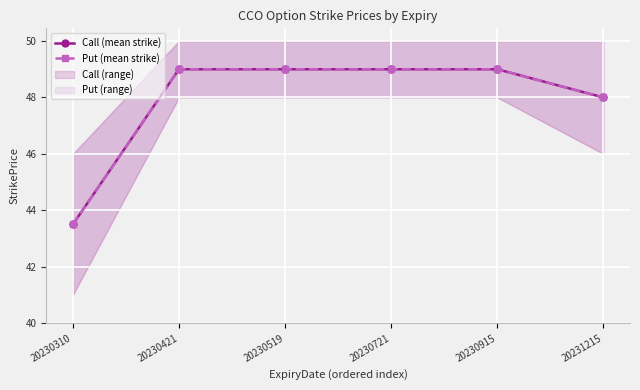

What is the value of the Put (mean strike) point at the 4th from the left?

49.0